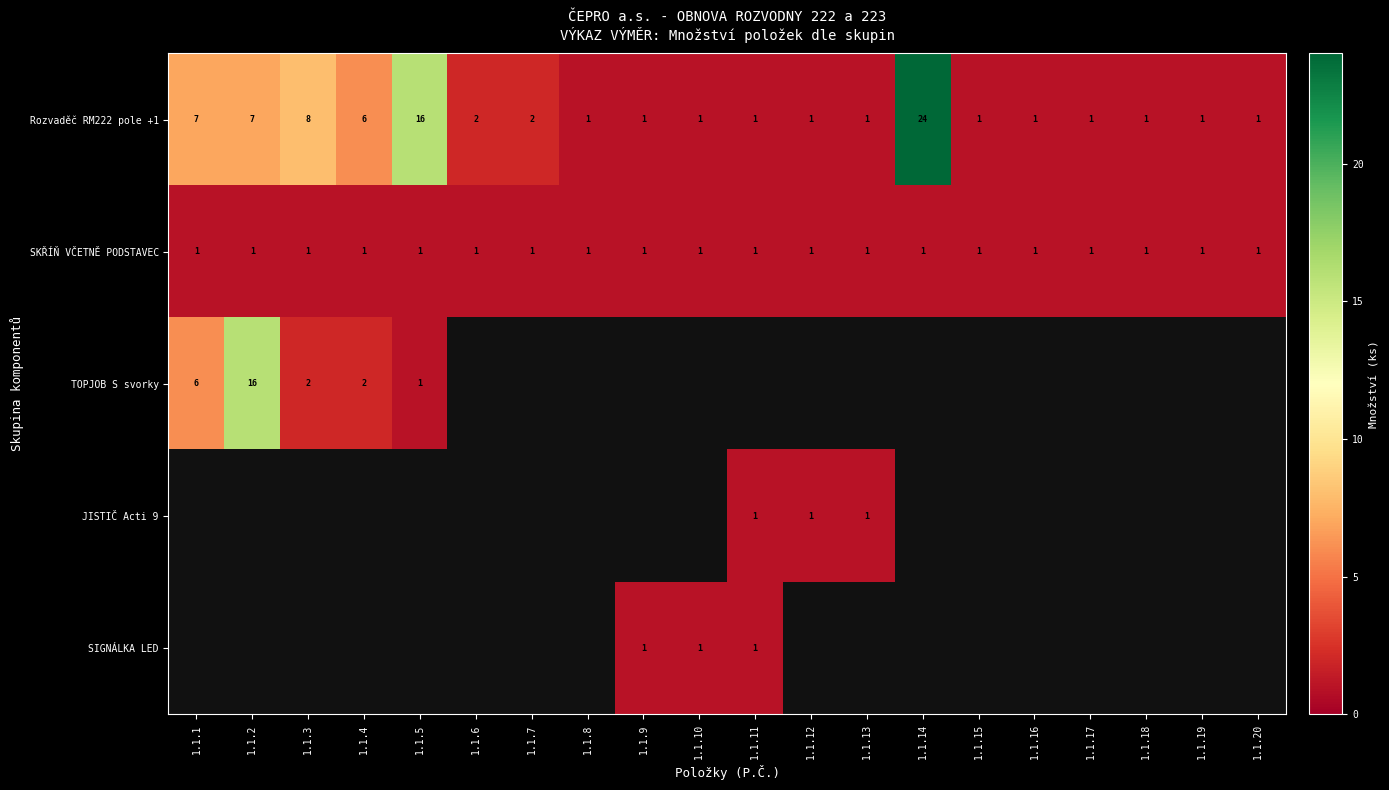

The SKŘÍŇ VČETNĚ PODSTAVEC series shows 2 at 1.1.1. True or false?

False